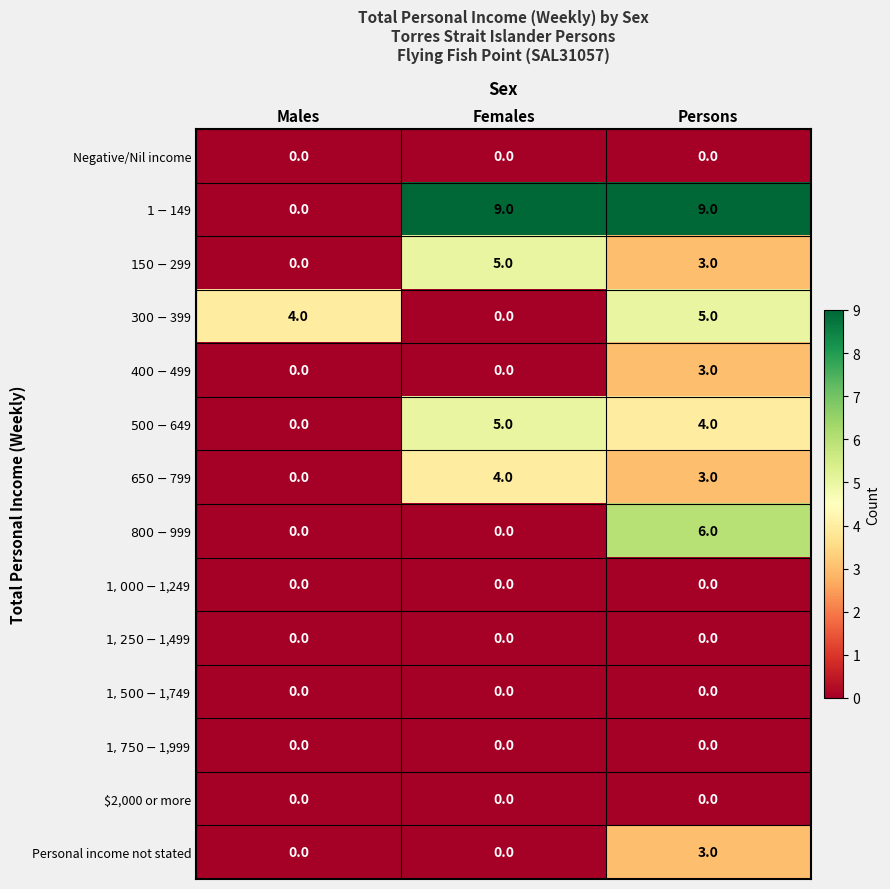

At which category is the sum across all series the highest?

Persons